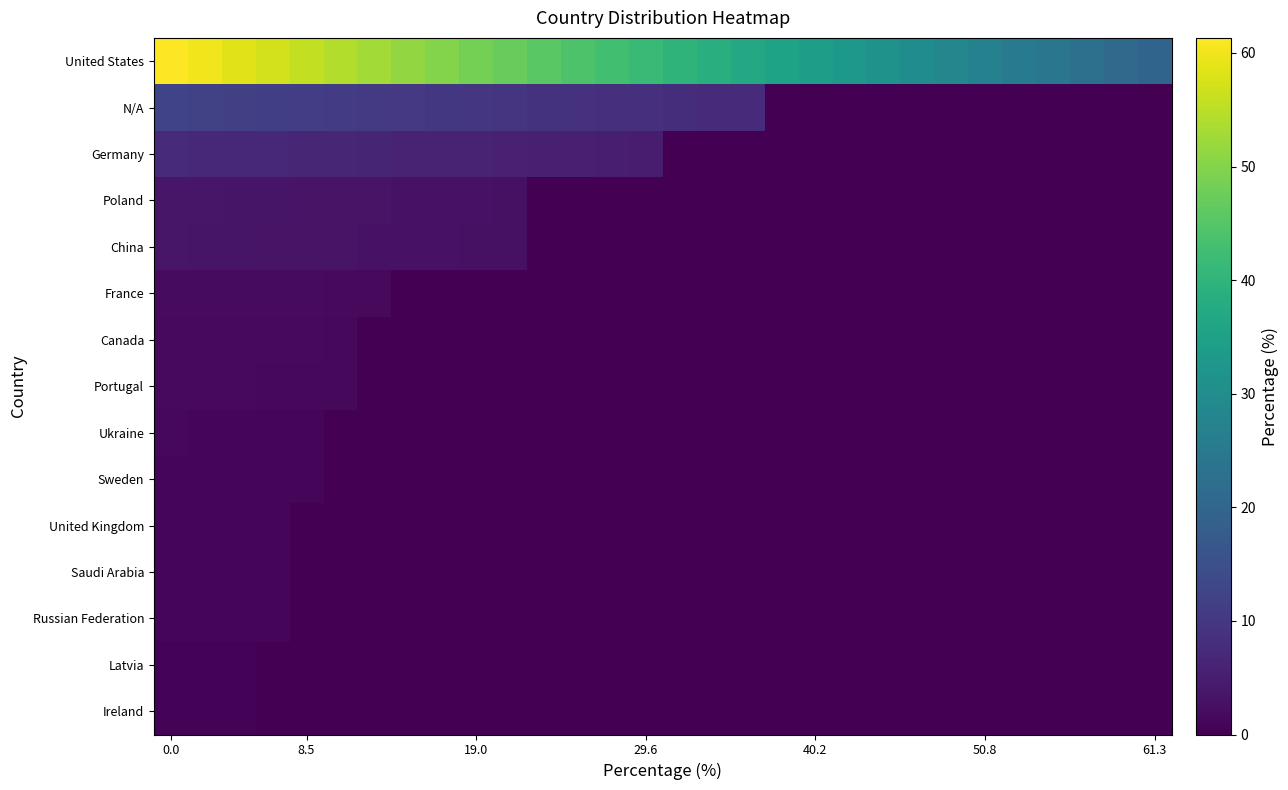

List the series in order of their peak value, lowest first.

Ireland, Latvia, Russian Federation, Saudi Arabia, United Kingdom, Sweden, Ukraine, Portugal, Canada, France, China, Poland, Germany, N/A, United States